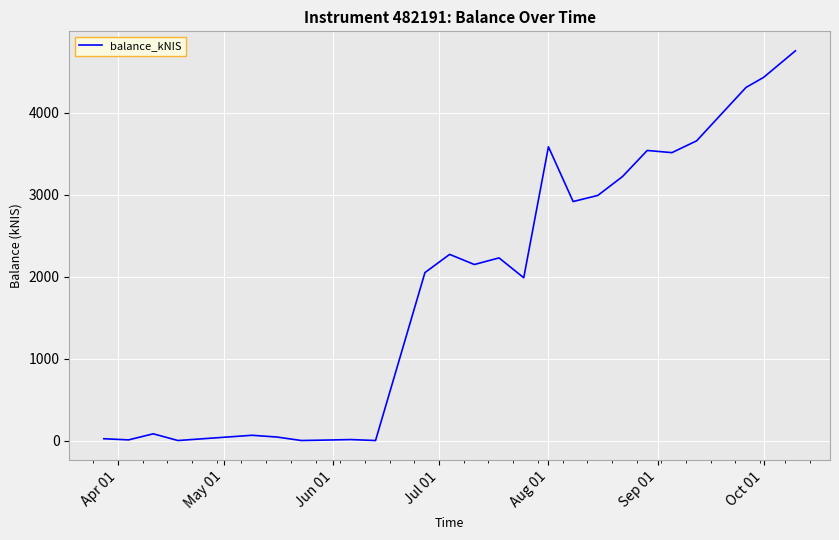

What is the difference between the maximum and minimum values?

4752.9